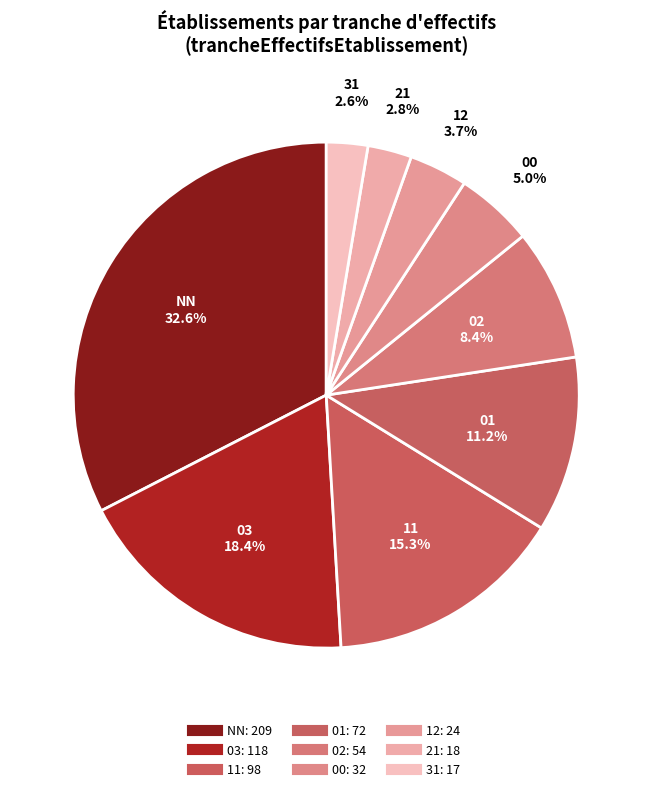

The 00 slice represents 1% of the pie. True or false?

False